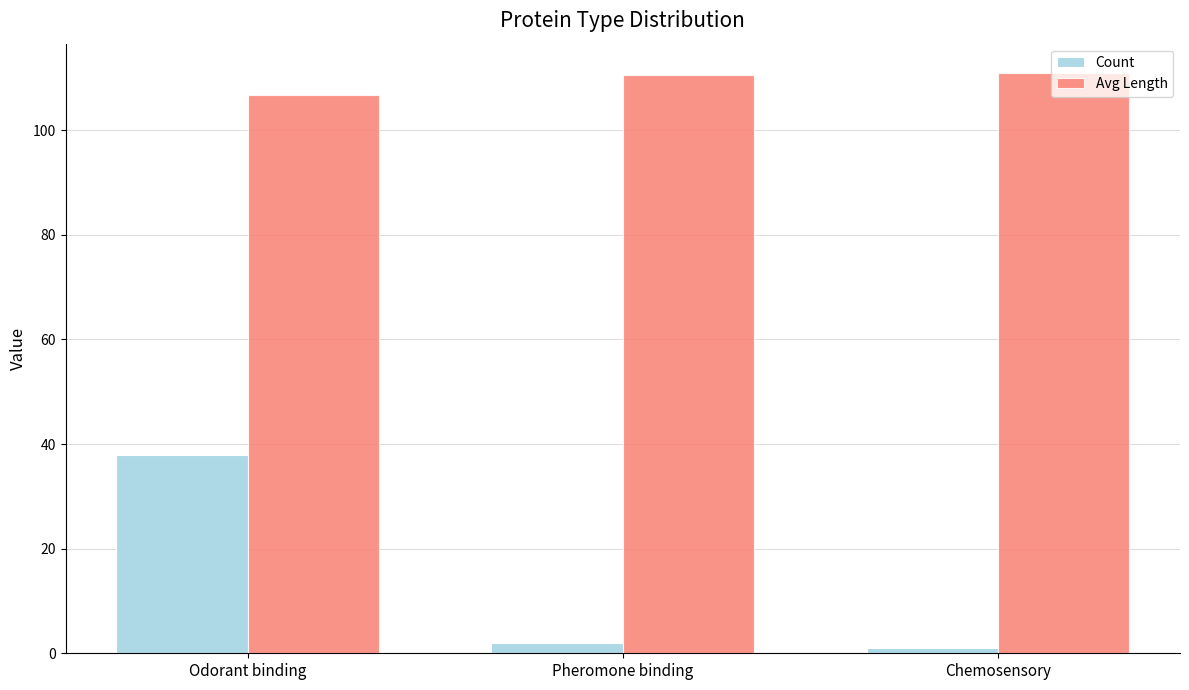

Rank the series by their maximum value, from lowest to highest.

Count, Avg Length